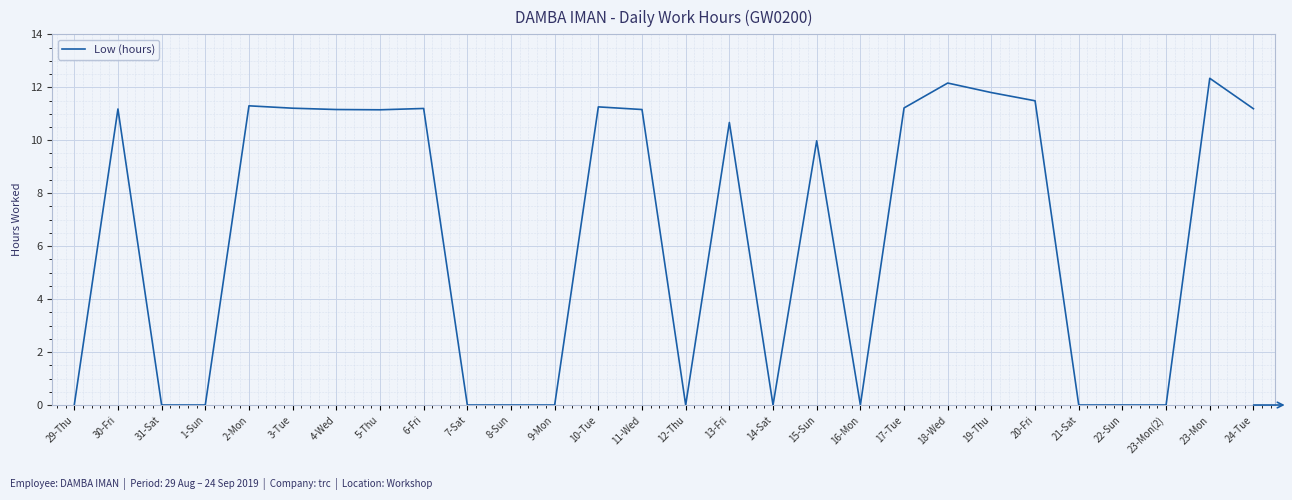

What is the difference between the maximum and minimum values?

12.3